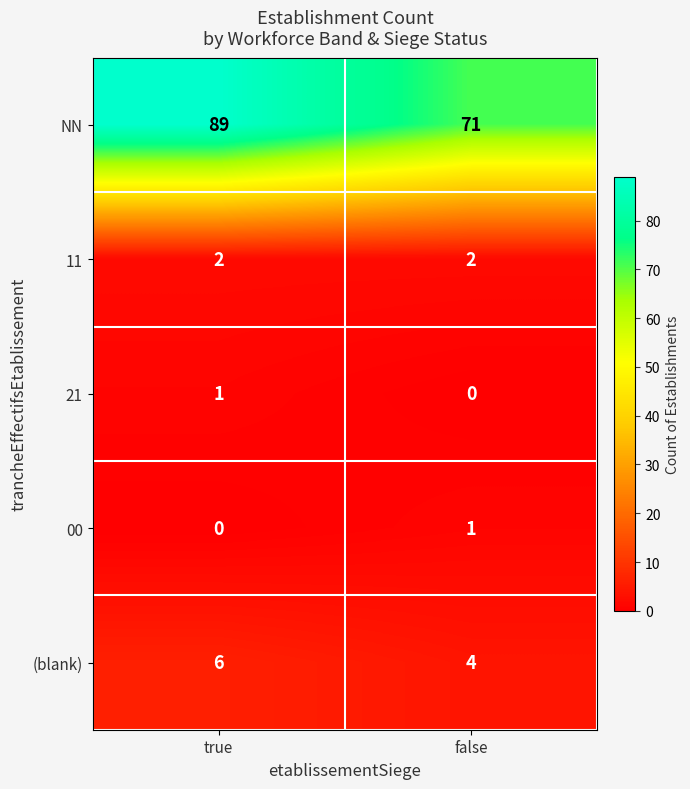

What is the approximate value of NN at true?

89